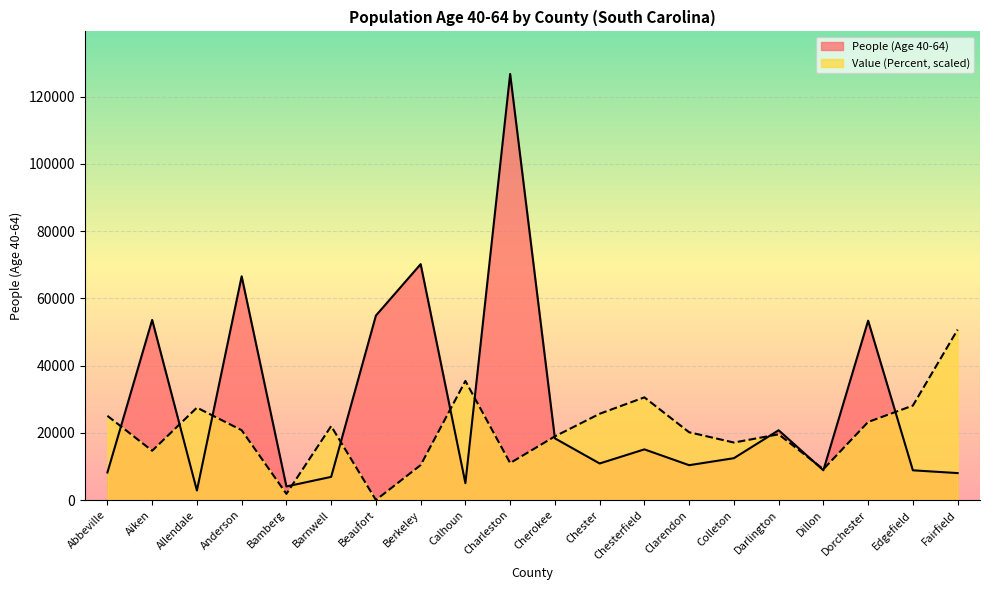

What is the difference between the Value (Percent) values at Allendale and Cherokee?

8552.1